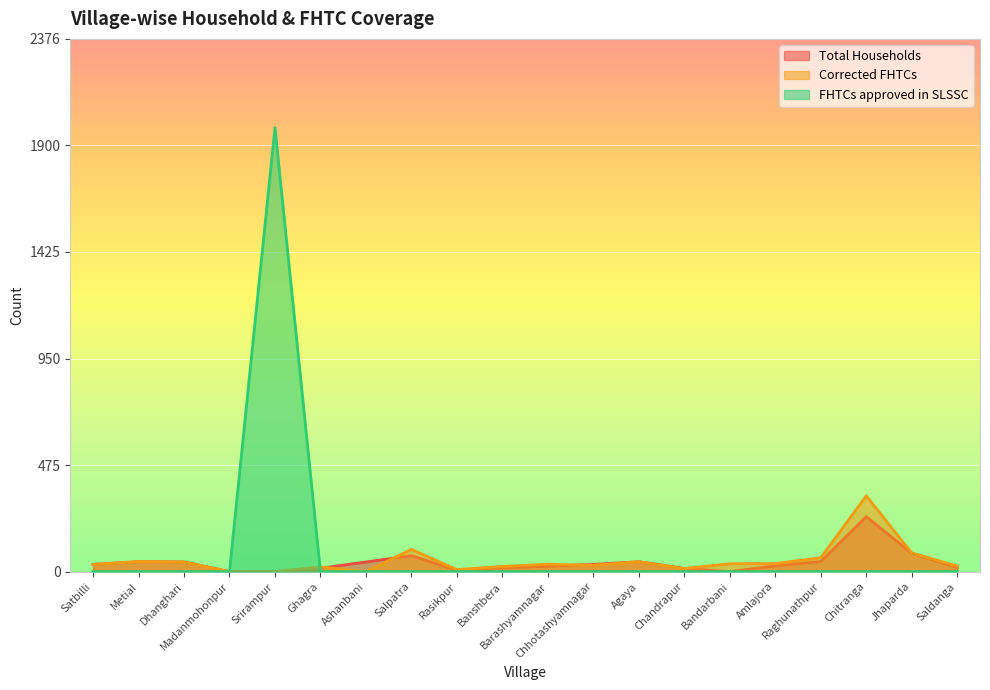

How many values in Corrected FHTCs are above zero?

17